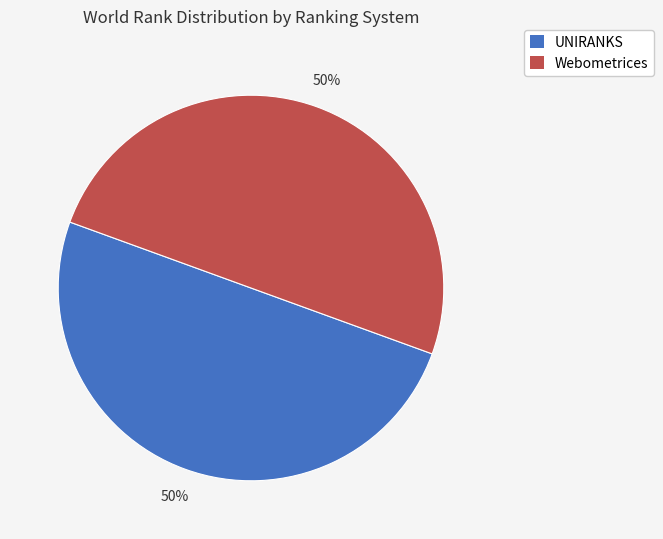

To the nearest percent, what is the average slice percentage?

50%